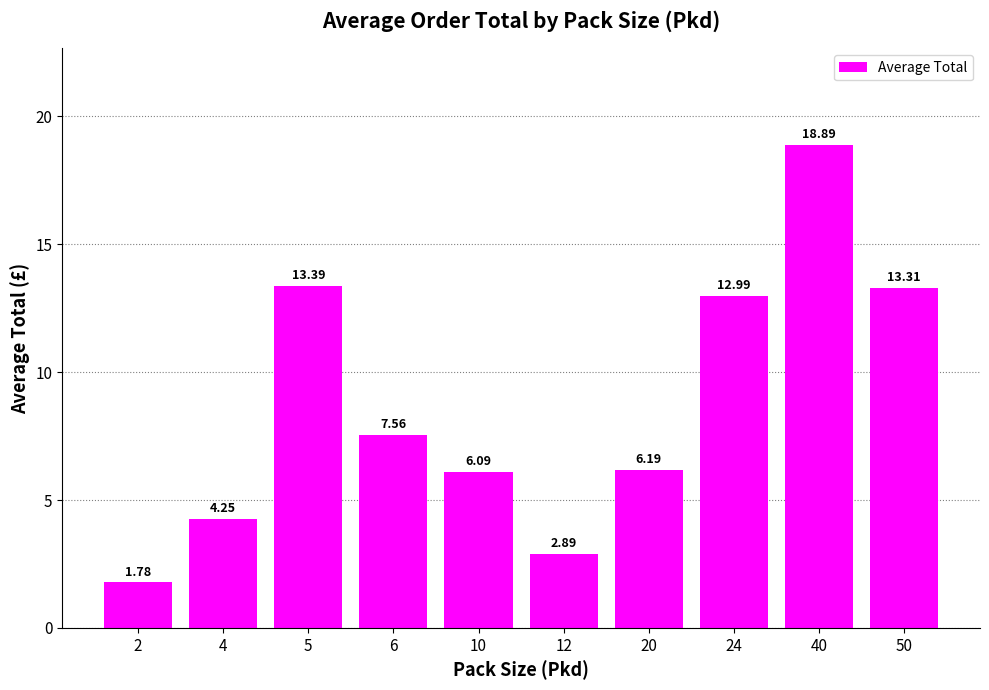

What is the change in value from 4 to 50?

+9.1